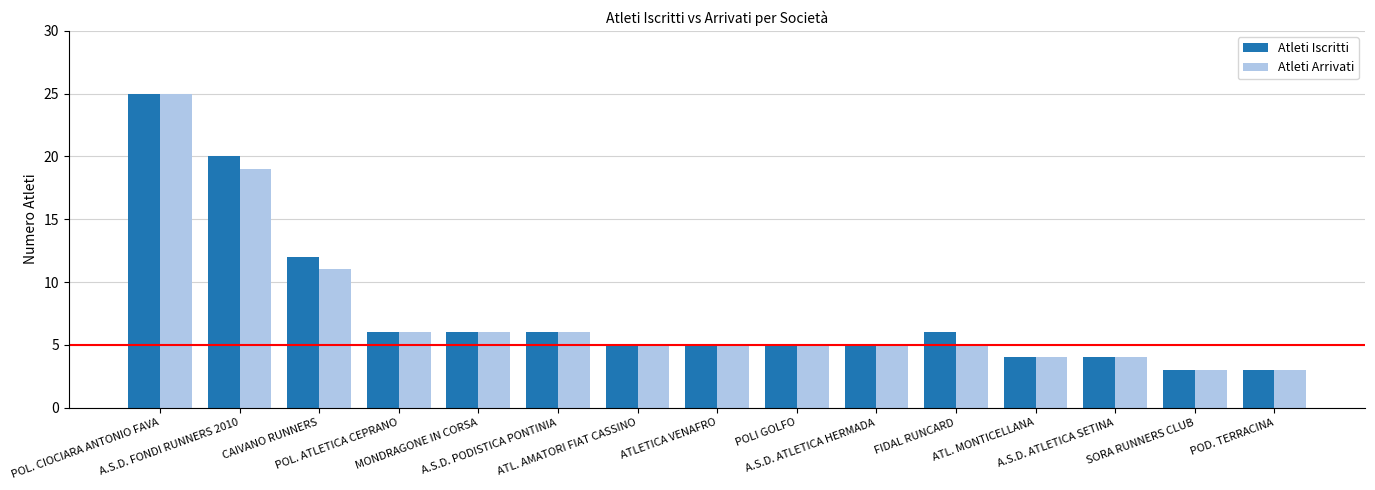

What is the maximum value for Atleti Arrivati?

25